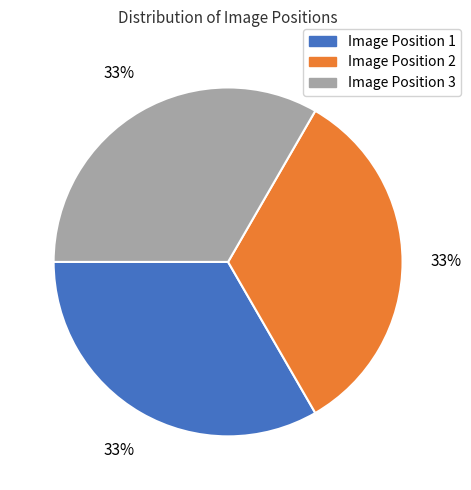

Is it true that Image Position 2 is 47% of the pie?

False